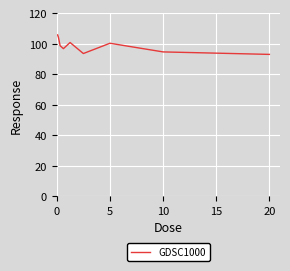

What is the difference between the maximum and minimum values?

12.8